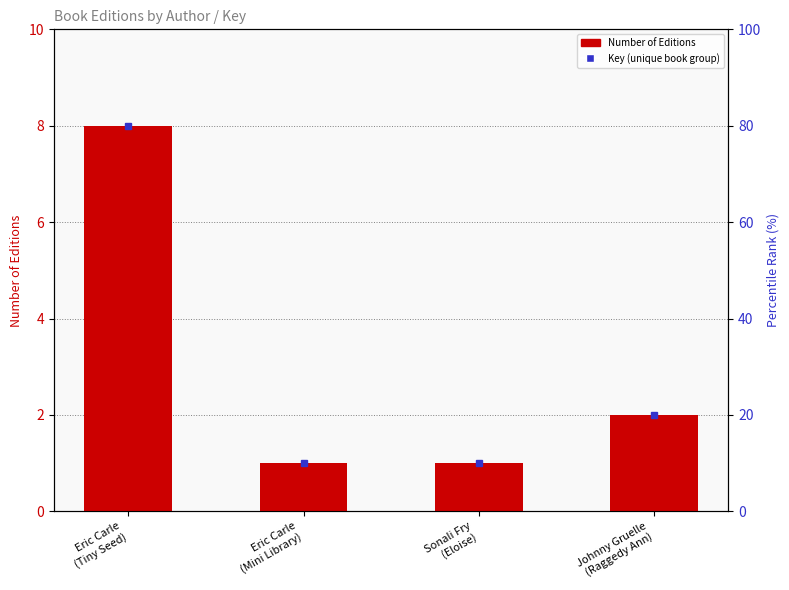

What is the sum of the values at Johnny Gruelle
(Raggedy Ann) and Eric Carle
(Tiny Seed)?

10